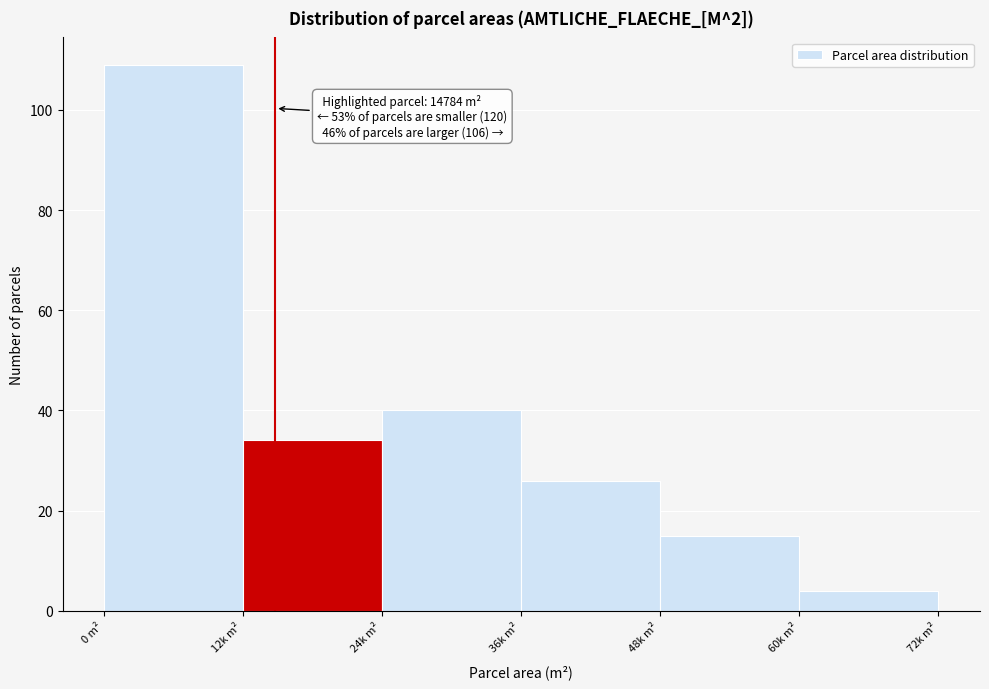

Reading left to right, transcribe all the data shown in this chart.

109	34	40	26	15	4